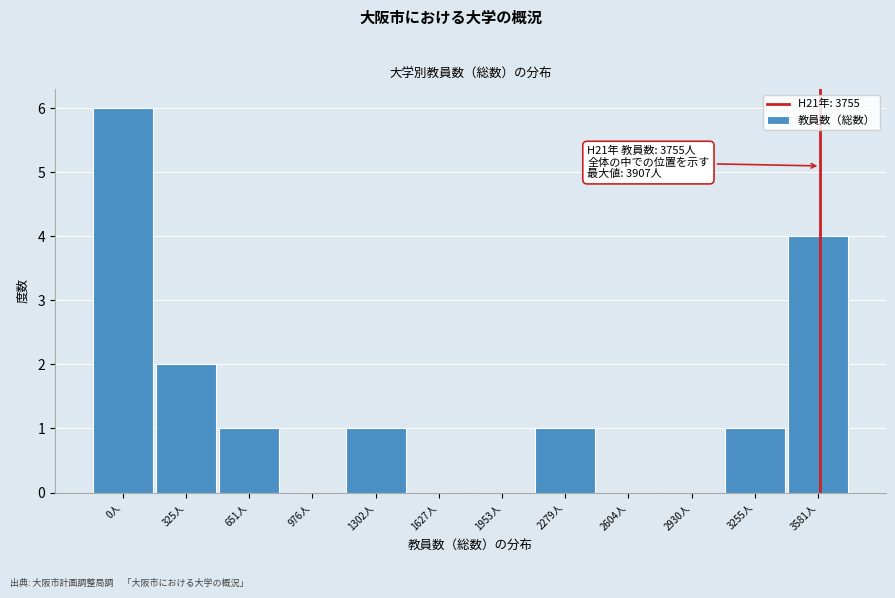

Reading right to left, transcribe all the data shown in this chart.

3581人=4	3255人=1	2930人=0	2604人=0	2279人=1	1953人=0	1627人=0	1302人=1	976人=0	651人=1	325人=2	0人=6